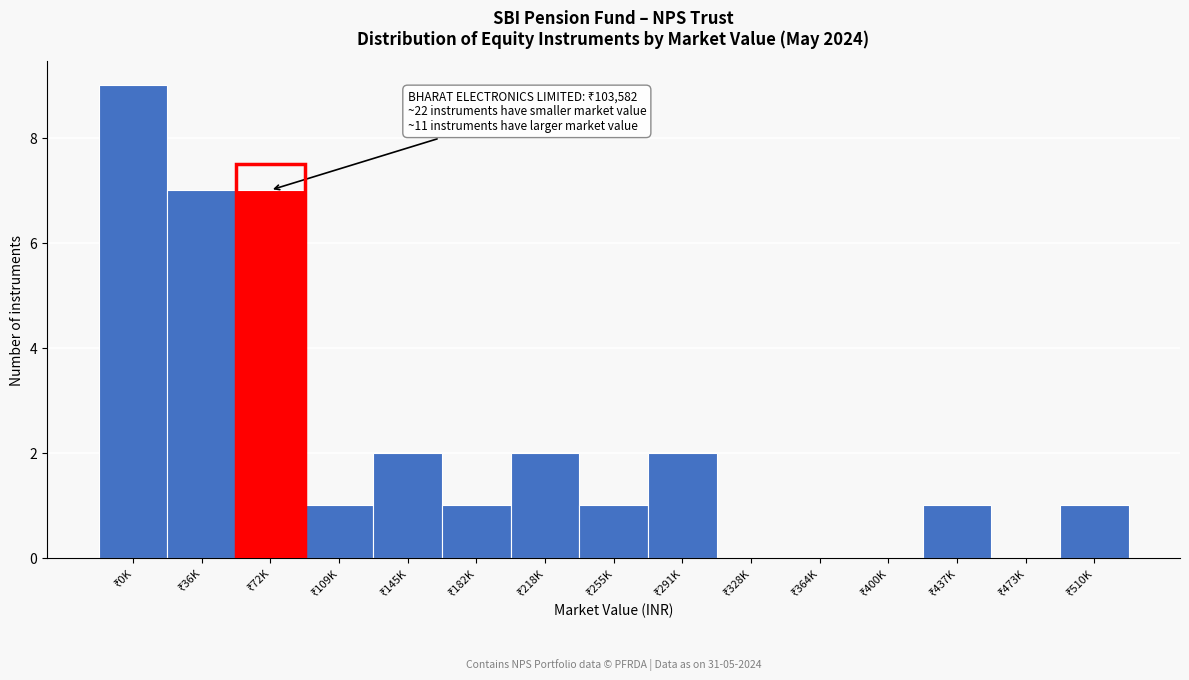

What is the sum of all values?

34